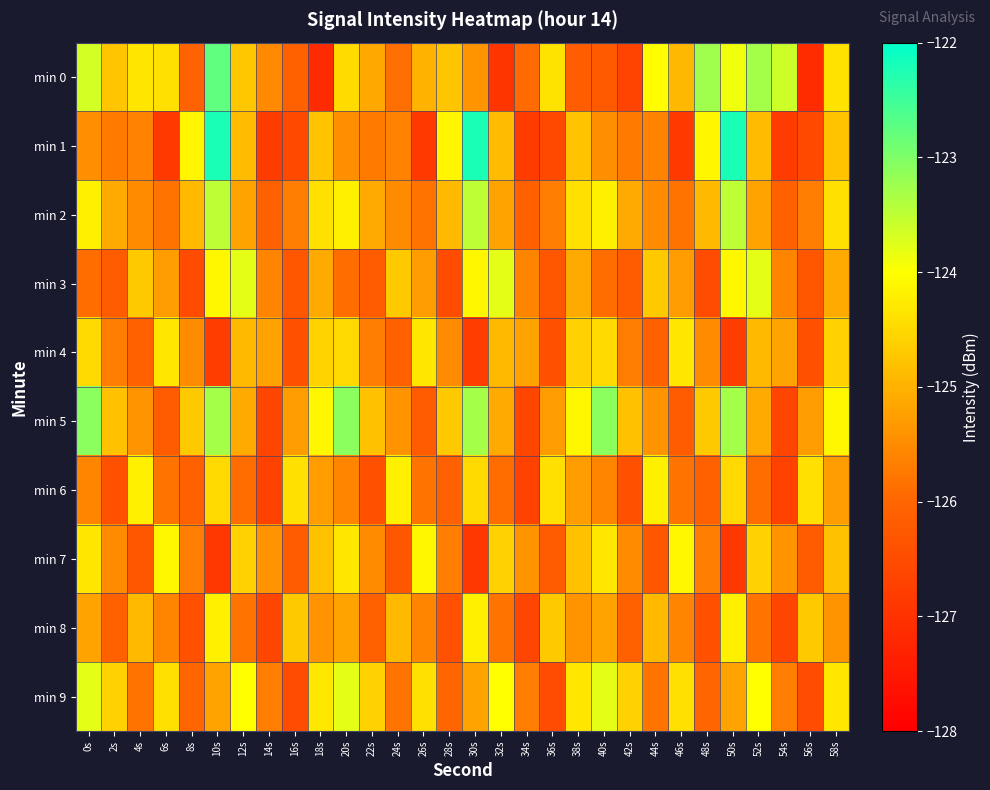

Reading right to left, list all the values displayed in this chart.

min 0: 58s=-124.4	56s=-127.1	54s=-123.6	52s=-123.3	50s=-123.9	48s=-123.2	46s=-124.9	44s=-124.0	42s=-126.7	40s=-126.2	38s=-126.1	36s=-124.4	34s=-125.9	32s=-126.9	30s=-125.4	28s=-124.8	26s=-125.0	24s=-125.9	22s=-125.1	20s=-124.5	18s=-127.1	16s=-126.1	14s=-125.5	12s=-124.7	10s=-122.8	8s=-126.1	6s=-124.4	4s=-124.3	2s=-124.7	0s=-123.6
min 1: 58s=-124.8	56s=-126.6	54s=-126.8	52s=-124.9	50s=-122.2	48s=-124.1	46s=-126.8	44s=-125.6	42s=-125.7	40s=-125.5	38s=-124.8	36s=-126.6	34s=-126.8	32s=-124.9	30s=-122.2	28s=-124.1	26s=-126.8	24s=-125.6	22s=-125.7	20s=-125.5	18s=-124.8	16s=-126.6	14s=-126.8	12s=-124.9	10s=-122.2	8s=-124.1	6s=-126.8	4s=-125.6	2s=-125.7	0s=-125.5
min 2: 58s=-124.4	56s=-125.7	54s=-126.1	52s=-125.2	50s=-123.5	48s=-124.9	46s=-125.8	44s=-125.5	42s=-125.1	40s=-124.2	38s=-124.4	36s=-125.7	34s=-126.1	32s=-125.2	30s=-123.5	28s=-124.9	26s=-125.8	24s=-125.5	22s=-125.1	20s=-124.2	18s=-124.4	16s=-125.7	14s=-126.1	12s=-125.2	10s=-123.5	8s=-124.9	6s=-125.8	4s=-125.5	2s=-125.1	0s=-124.2
min 3: 58s=-125.1	56s=-126.3	54s=-125.6	52s=-123.8	50s=-124.1	48s=-126.5	46s=-125.3	44s=-124.7	42s=-126.2	40s=-125.9	38s=-125.1	36s=-126.3	34s=-125.6	32s=-123.8	30s=-124.1	28s=-126.5	26s=-125.3	24s=-124.7	22s=-126.2	20s=-125.9	18s=-125.1	16s=-126.3	14s=-125.6	12s=-123.8	10s=-124.1	8s=-126.5	6s=-125.3	4s=-124.7	2s=-126.2	0s=-125.9
min 4: 58s=-124.6	56s=-126.4	54s=-125.2	52s=-124.9	50s=-126.8	48s=-125.5	46s=-124.3	44s=-126.1	42s=-125.7	40s=-124.5	38s=-124.6	36s=-126.4	34s=-125.2	32s=-124.9	30s=-126.8	28s=-125.5	26s=-124.3	24s=-126.1	22s=-125.7	20s=-124.5	18s=-124.6	16s=-126.4	14s=-125.2	12s=-124.9	10s=-126.8	8s=-125.5	6s=-124.3	4s=-126.1	2s=-125.7	0s=-124.5
min 5: 58s=-124.1	56s=-125.3	54s=-126.6	52s=-125.1	50s=-123.3	48s=-124.7	46s=-126.2	44s=-125.4	42s=-124.8	40s=-123.1	38s=-124.1	36s=-125.3	34s=-126.6	32s=-125.1	30s=-123.3	28s=-124.7	26s=-126.2	24s=-125.4	22s=-124.8	20s=-123.1	18s=-124.1	16s=-125.3	14s=-126.6	12s=-125.1	10s=-123.3	8s=-124.7	6s=-126.2	4s=-125.4	2s=-124.8	0s=-123.1
min 6: 58s=-125.3	56s=-124.4	54s=-126.7	52s=-125.9	50s=-124.5	48s=-126.1	46s=-125.8	44s=-124.2	42s=-126.4	40s=-125.6	38s=-125.3	36s=-124.4	34s=-126.7	32s=-125.9	30s=-124.5	28s=-126.1	26s=-125.8	24s=-124.2	22s=-126.4	20s=-125.6	18s=-125.3	16s=-124.4	14s=-126.7	12s=-125.9	10s=-124.5	8s=-126.1	6s=-125.8	4s=-124.2	2s=-126.4	0s=-125.6
min 7: 58s=-124.8	56s=-126.2	54s=-125.4	52s=-124.6	50s=-126.9	48s=-125.7	46s=-124.1	44s=-126.3	42s=-125.5	40s=-124.3	38s=-124.8	36s=-126.2	34s=-125.4	32s=-124.6	30s=-126.9	28s=-125.7	26s=-124.1	24s=-126.3	22s=-125.5	20s=-124.3	18s=-124.8	16s=-126.2	14s=-125.4	12s=-124.6	10s=-126.9	8s=-125.7	6s=-124.1	4s=-126.3	2s=-125.5	0s=-124.3
min 8: 58s=-125.4	56s=-124.7	54s=-126.6	52s=-125.8	50s=-124.2	48s=-126.4	46s=-125.6	44s=-124.9	42s=-126.1	40s=-125.2	38s=-125.4	36s=-124.7	34s=-126.6	32s=-125.8	30s=-124.2	28s=-126.4	26s=-125.6	24s=-124.9	22s=-126.1	20s=-125.2	18s=-125.4	16s=-124.7	14s=-126.6	12s=-125.8	10s=-124.2	8s=-126.4	6s=-125.6	4s=-124.9	2s=-126.1	0s=-125.2
min 9: 58s=-124.3	56s=-126.5	54s=-125.7	52s=-124.0	50s=-125.2	48s=-126.0	46s=-124.4	44s=-125.8	42s=-124.6	40s=-123.8	38s=-124.3	36s=-126.5	34s=-125.7	32s=-124.0	30s=-125.2	28s=-126.0	26s=-124.4	24s=-125.8	22s=-124.6	20s=-123.8	18s=-124.3	16s=-126.5	14s=-125.7	12s=-124.0	10s=-125.2	8s=-126.0	6s=-124.4	4s=-125.8	2s=-124.6	0s=-123.8